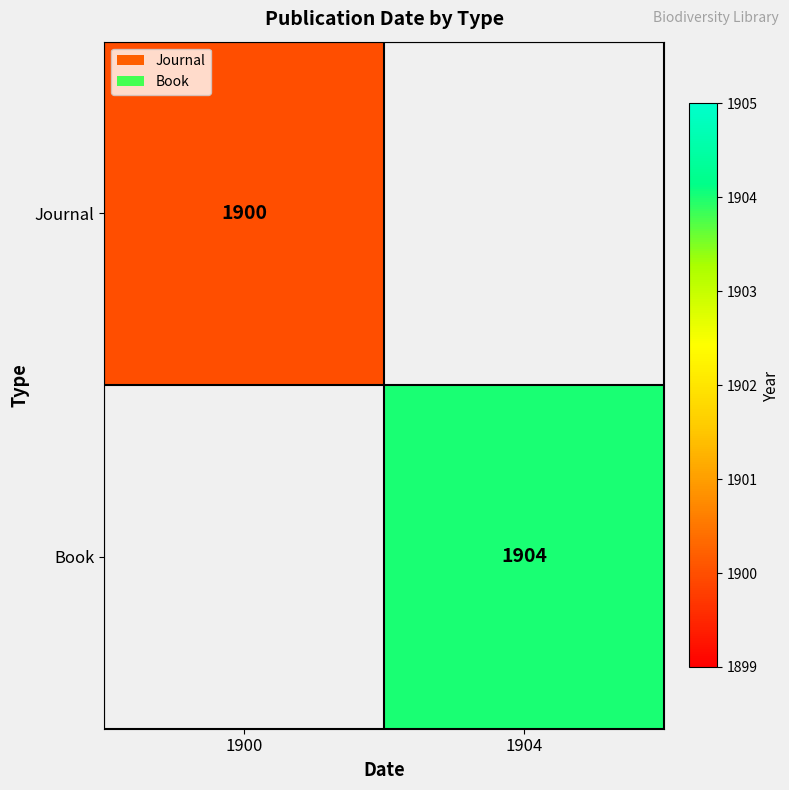

The Book series shows 599 at 1904. True or false?

False